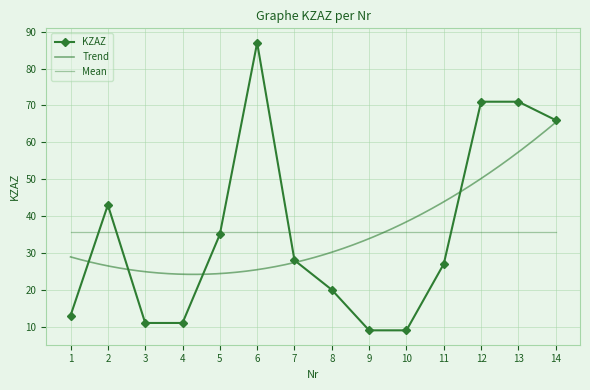

At which label does the data first exceed 28?

2